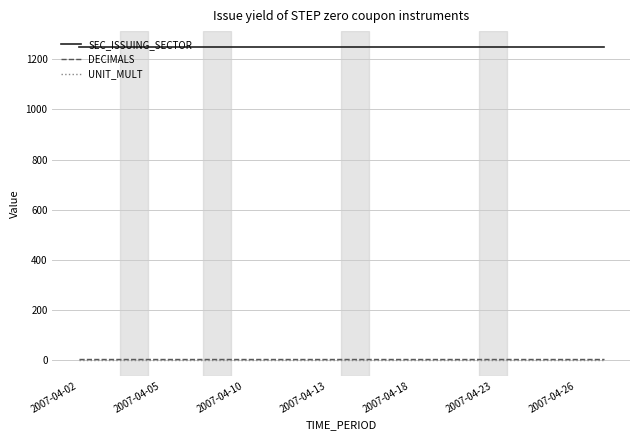

What is the maximum value for SEC_ISSUING_SECTOR?

1250